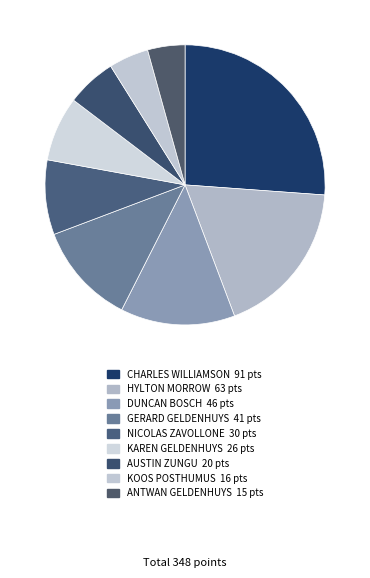

Does AUSTIN ZUNGU represent more than half of the total?

No